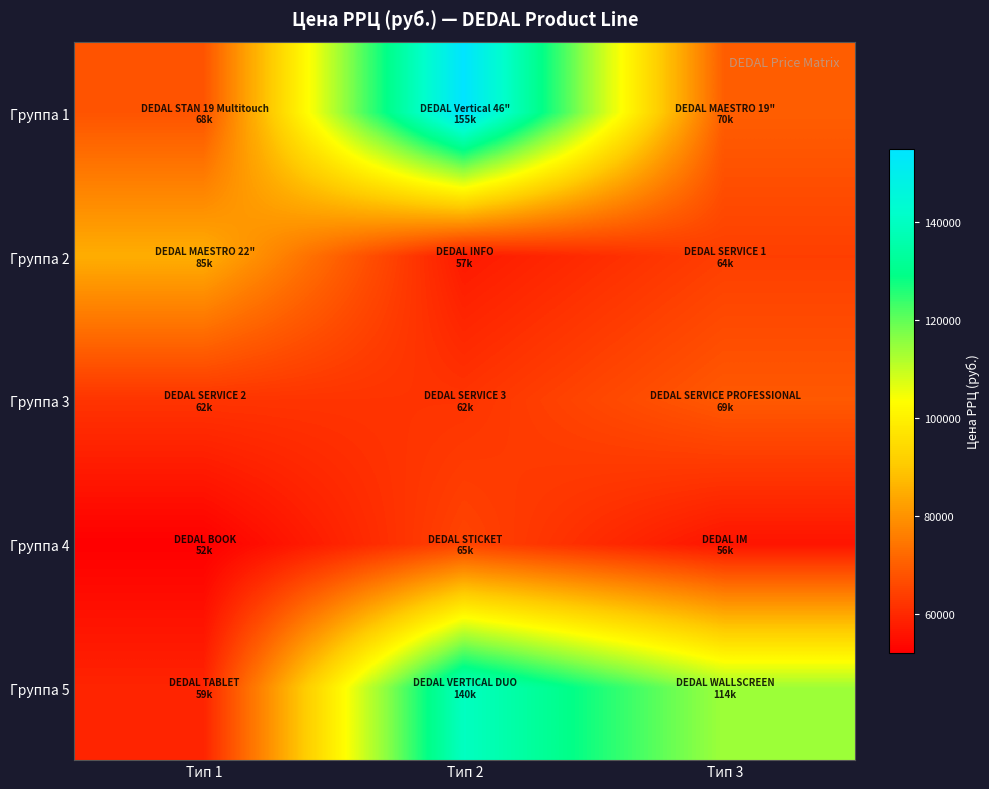

Reading right to left, transcribe all the data shown in this chart.

Группа 1: Тип 3=70000	Тип 2=155000	Тип 1=68000
Группа 2: Тип 3=64000	Тип 2=57000	Тип 1=85000
Группа 3: Тип 3=69000	Тип 2=62000	Тип 1=62000
Группа 4: Тип 3=56000	Тип 2=65000	Тип 1=52000
Группа 5: Тип 3=114000	Тип 2=140000	Тип 1=59000